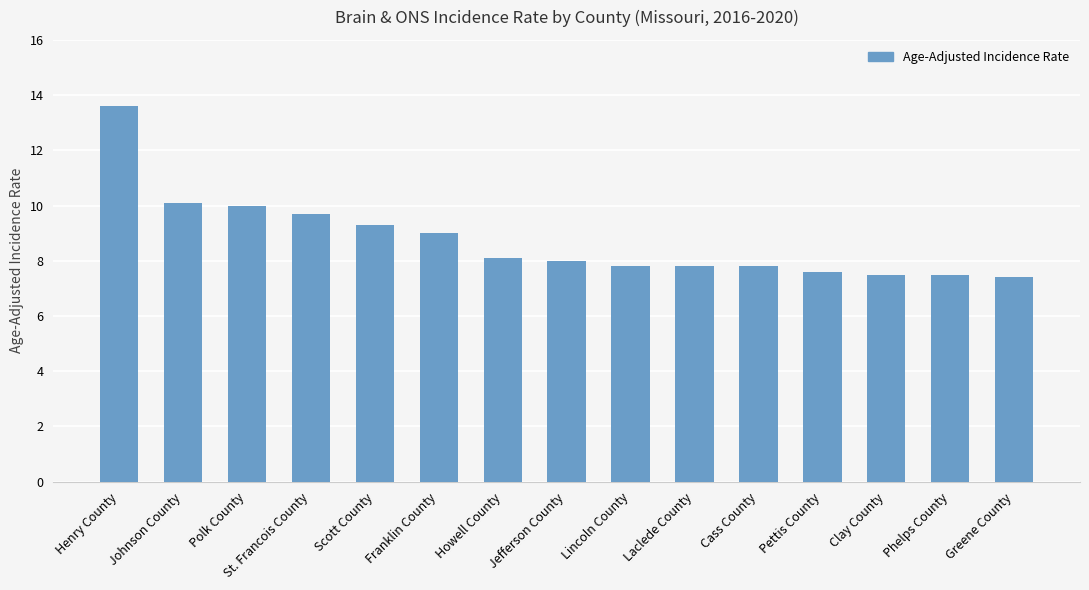

The chart shows a value of 3.2 at Laclede County. True or false?

False